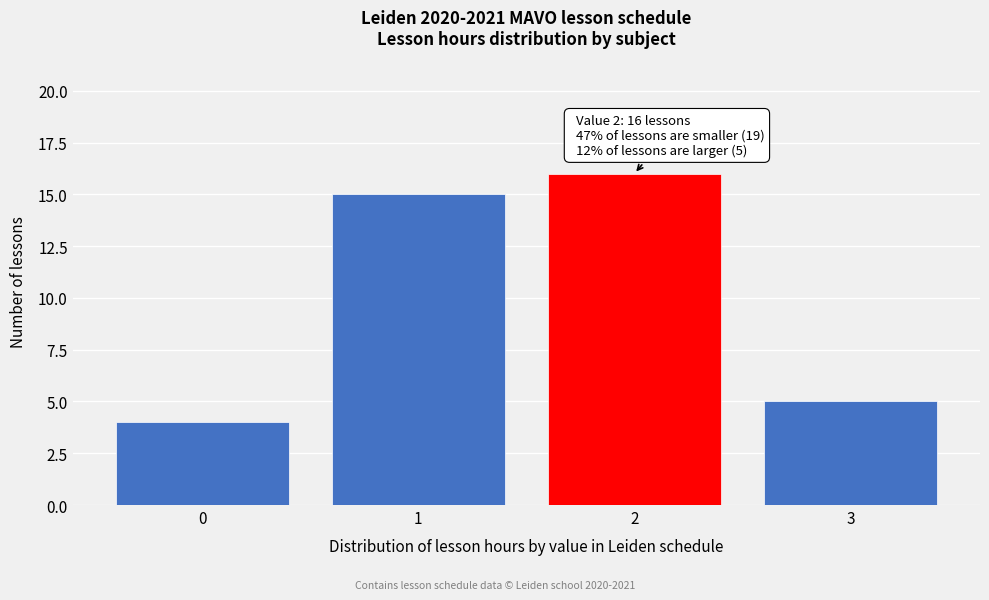

Which range on the x-axis has the tallest bar?

1.5 to 2.5